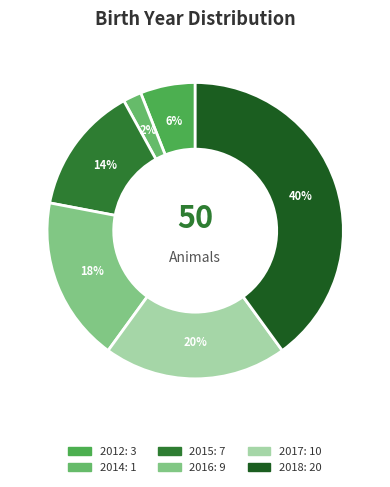

To the nearest percent, what is the difference between the 2012 and 2014 slice percentages?

4%